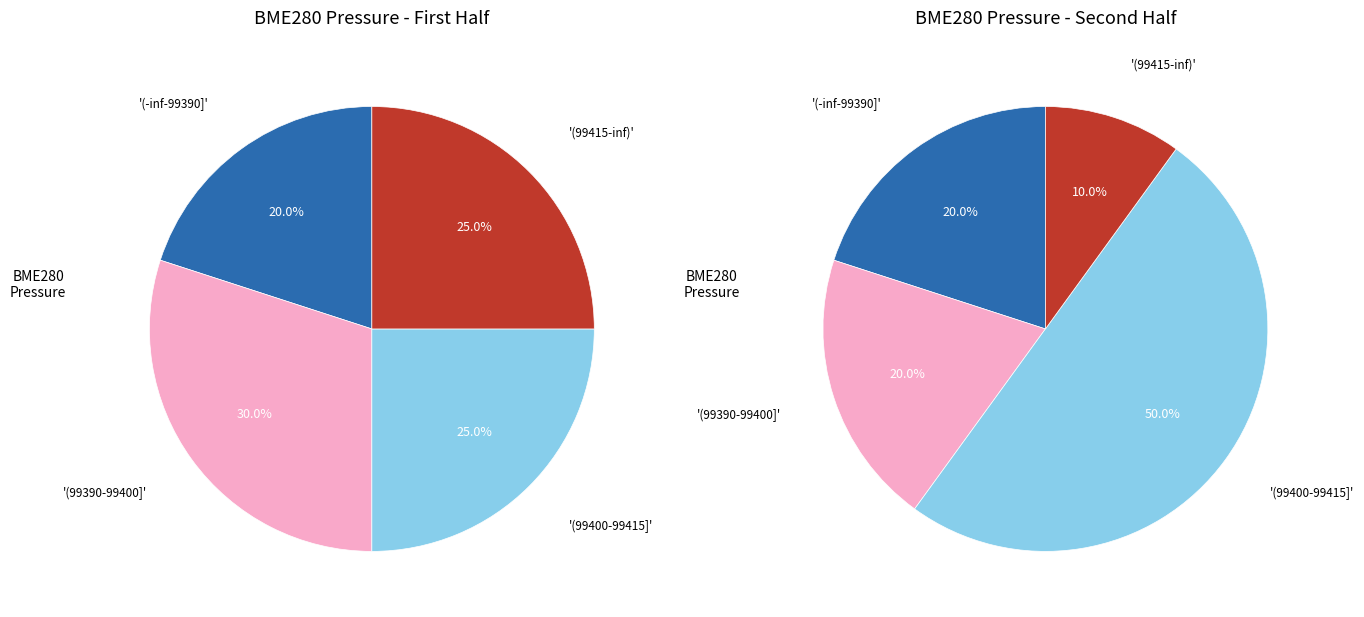

Between 2 and 33, which is larger?

33